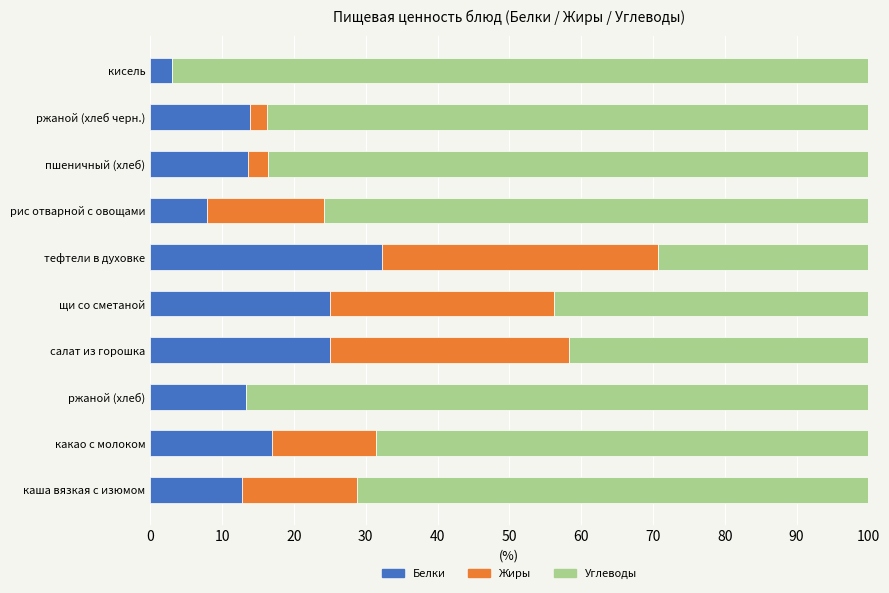

What is the total value across all series at щи со сметаной?

100.0